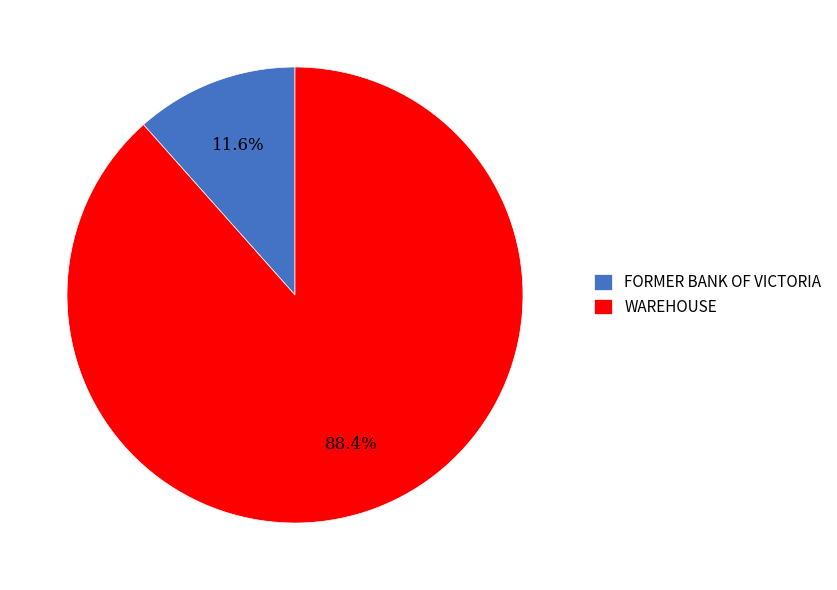

True or false: FORMER BANK OF VICTORIA accounts for 12% of the total.

True